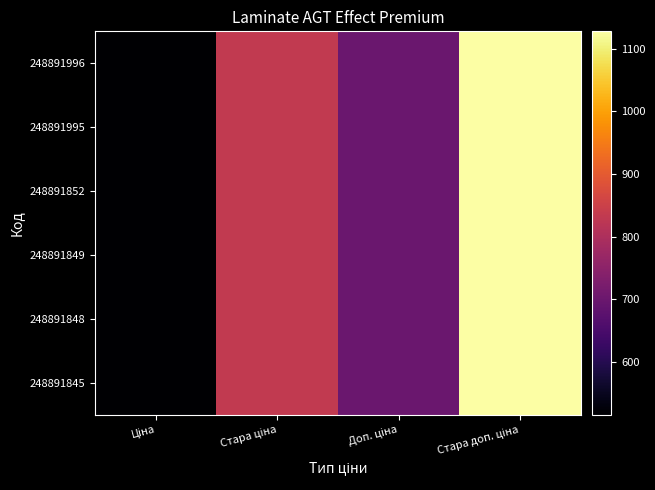

Count the number of data series in this chart.

6